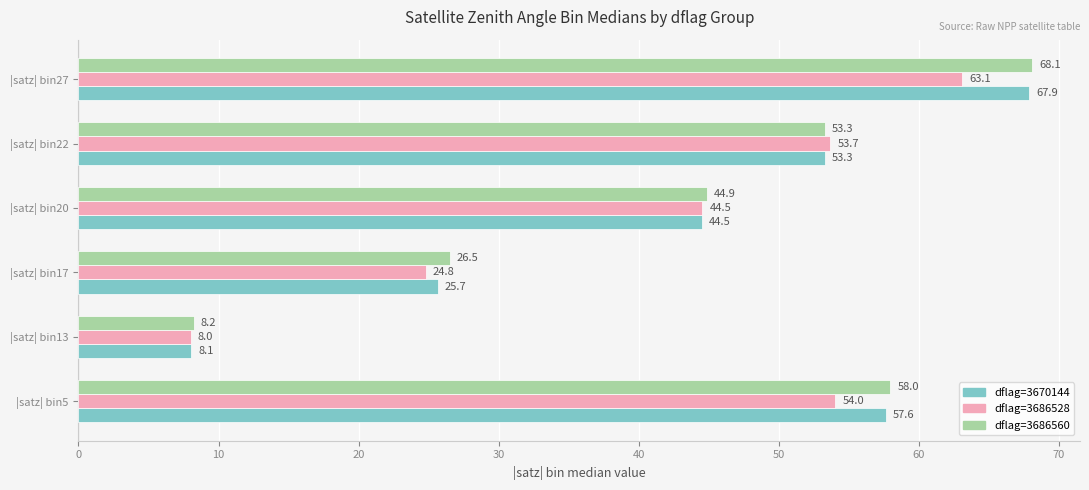

What is the sum of all dflag=3670144 values?

257.1